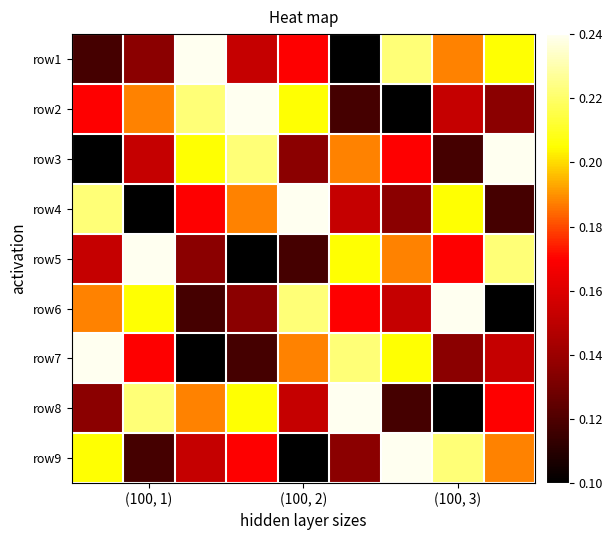

Reading left to right, what are all the values shown in this chart?

row1: 0.1	0.1	0.2	0.2	0.2	0.1	0.2	0.2	0.2
row2: 0.2	0.2	0.2	0.2	0.2	0.1	0.1	0.2	0.1
row3: 0.1	0.2	0.2	0.2	0.1	0.2	0.2	0.1	0.2
row4: 0.2	0.1	0.2	0.2	0.2	0.2	0.1	0.2	0.1
row5: 0.2	0.2	0.1	0.1	0.1	0.2	0.2	0.2	0.2
row6: 0.2	0.2	0.1	0.1	0.2	0.2	0.2	0.2	0.1
row7: 0.2	0.2	0.1	0.1	0.2	0.2	0.2	0.1	0.2
row8: 0.1	0.2	0.2	0.2	0.2	0.2	0.1	0.1	0.2
row9: 0.2	0.1	0.2	0.2	0.1	0.1	0.2	0.2	0.2